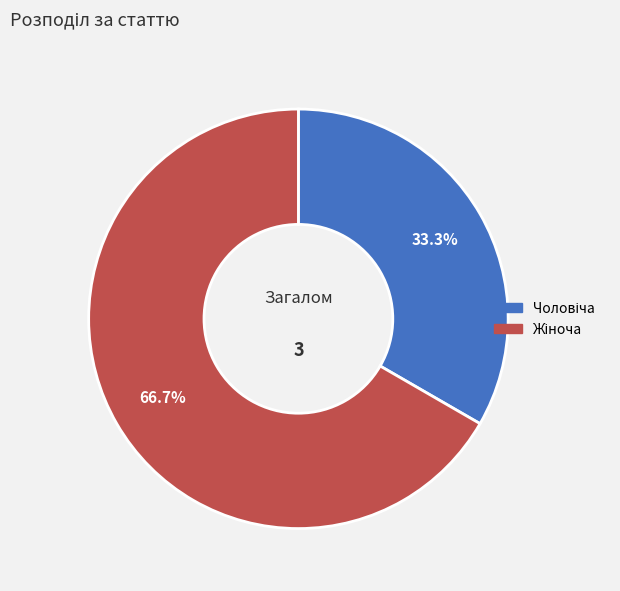

Is there any slice that represents more than half of the pie?

Yes